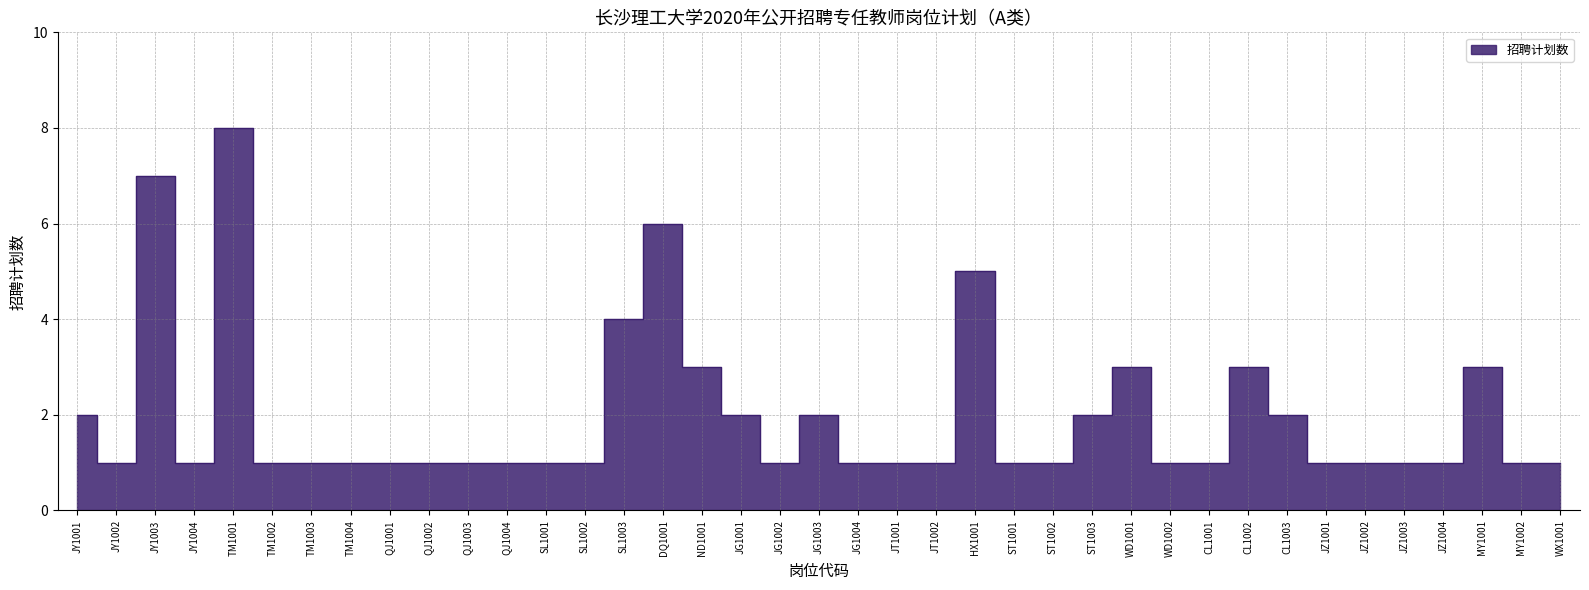

What is the approximate value at JY1002?

1